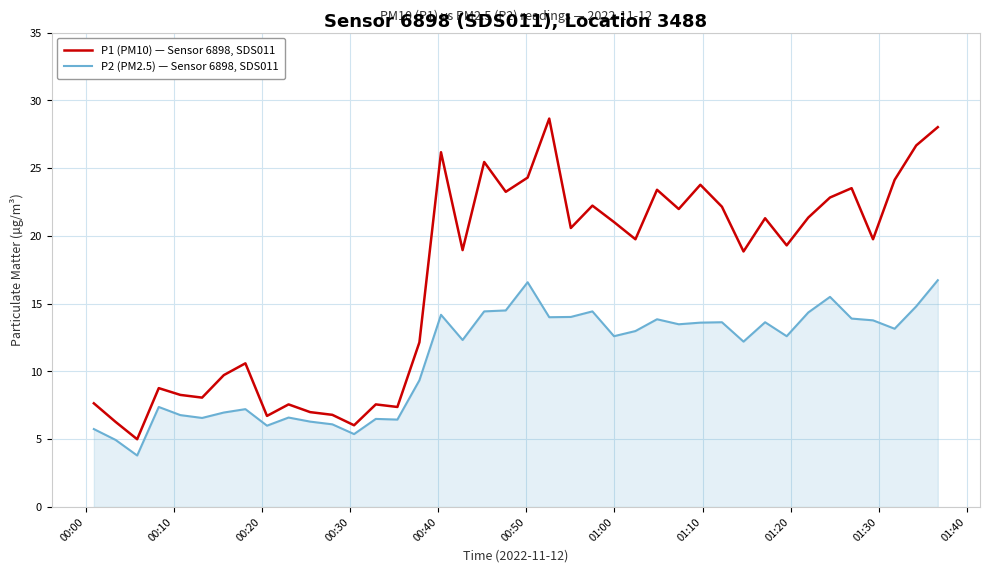

Which series has the largest total across all categories?

P1 (PM10) — Sensor 6898, SDS011